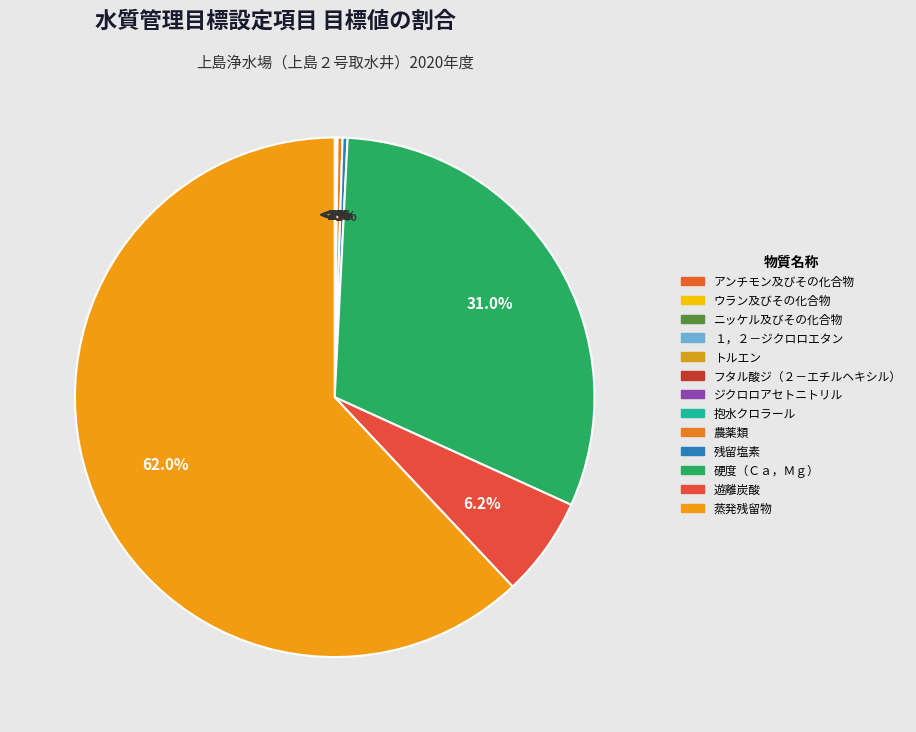

To the nearest percent, what is the difference between the largest and smallest slice percentages?

62%